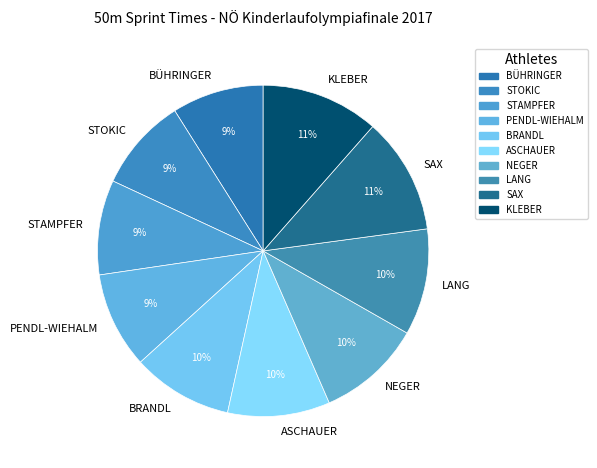

To the nearest percent, what percentage of the pie is PENDL-WIEHALM?

9%